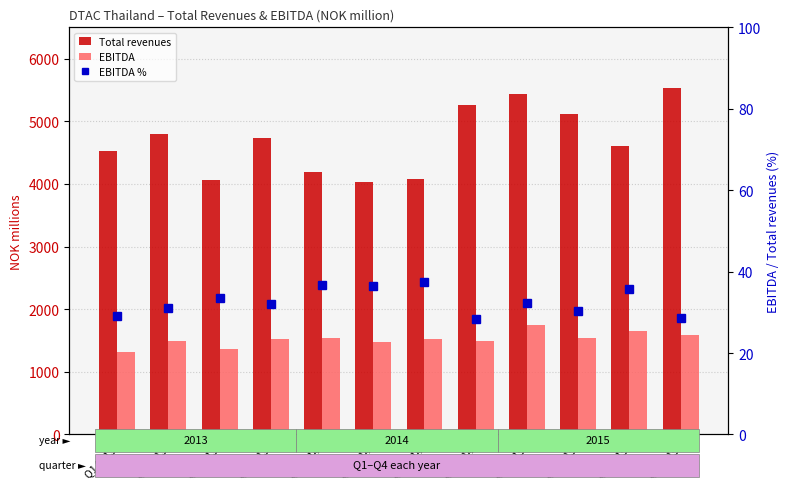

Reading right to left, transcribe all the data shown in this chart.

Total revenues: 5532.6	4600.5	5111.6	5442.6	5265.4	4080.9	4028.8	4186.8	4732.1	4069.4	4792.1	4518.9
EBITDA: 1581.7	1649.3	1544.3	1750.9	1489.0	1523.6	1469.6	1538.5	1520.0	1360.5	1489.6	1317.4
EBITDA %: 28.6	35.9	30.2	32.2	28.3	37.3	36.5	36.8	32.1	33.4	31.1	29.1